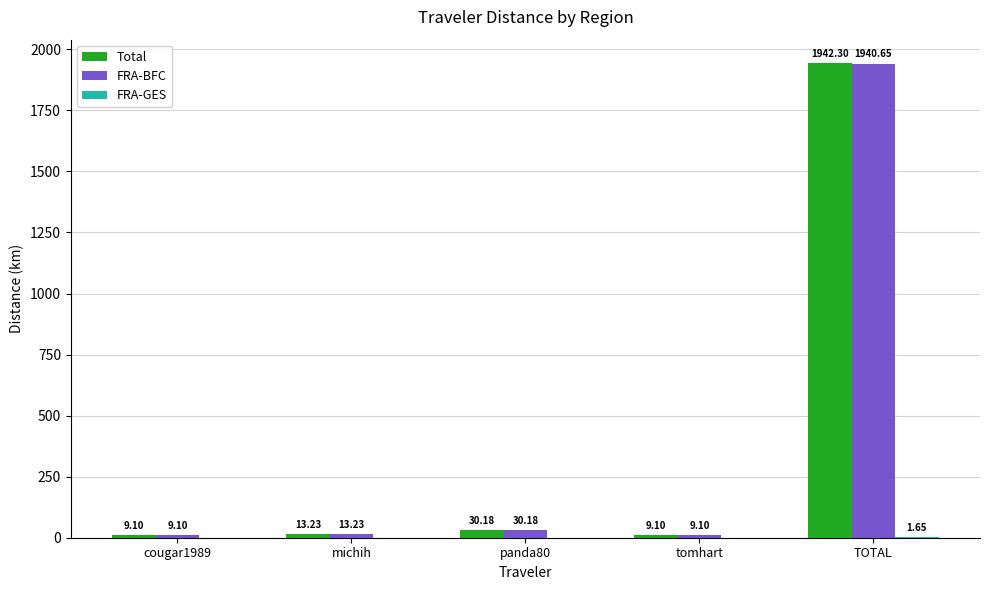

Between michih and TOTAL, which series saw the biggest shift?

Total